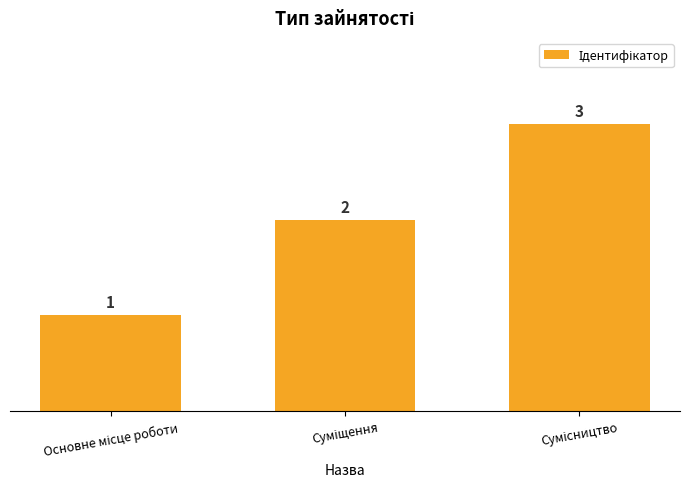

What is the greatest value displayed?

3